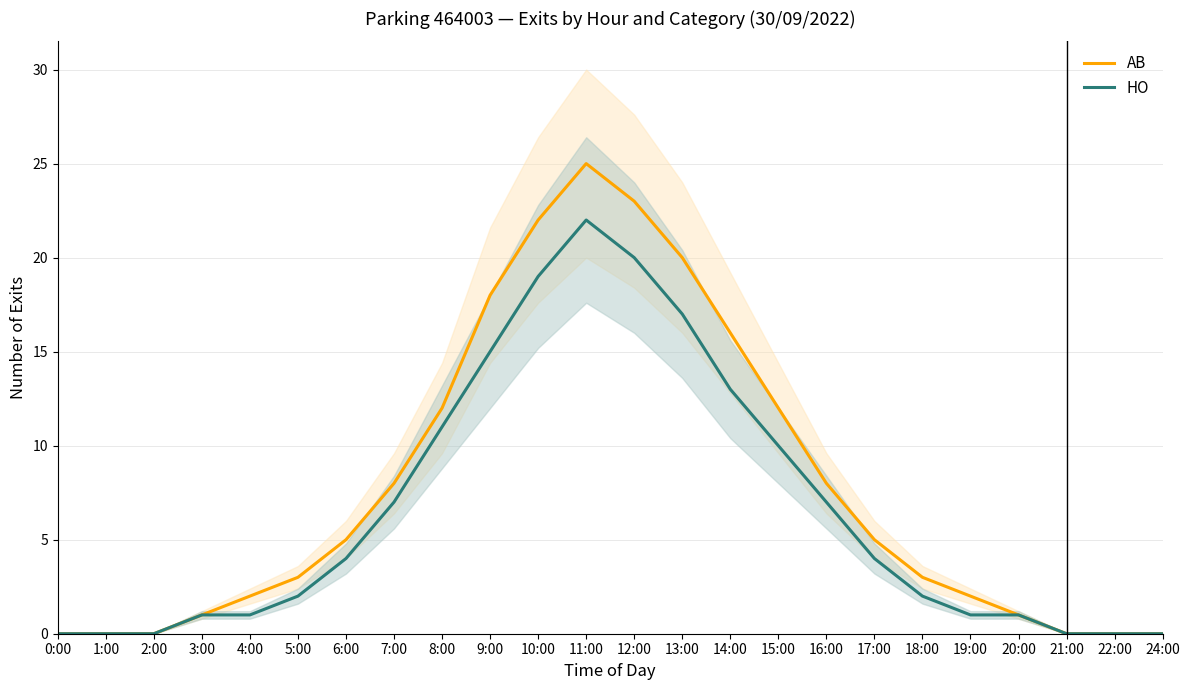

Reading left to right, what are all the values shown in this chart?

AB: 0:00=0	1:00=0	2:00=0	3:00=1	4:00=2	5:00=3	6:00=5	7:00=8	8:00=12	9:00=18	10:00=22	11:00=25	12:00=23	13:00=20	14:00=16	15:00=12	16:00=8	17:00=5	18:00=3	19:00=2	20:00=1	21:00=0	22:00=0	24:00=0
HO: 0:00=0	1:00=0	2:00=0	3:00=1	4:00=1	5:00=2	6:00=4	7:00=7	8:00=11	9:00=15	10:00=19	11:00=22	12:00=20	13:00=17	14:00=13	15:00=10	16:00=7	17:00=4	18:00=2	19:00=1	20:00=1	21:00=0	22:00=0	24:00=0